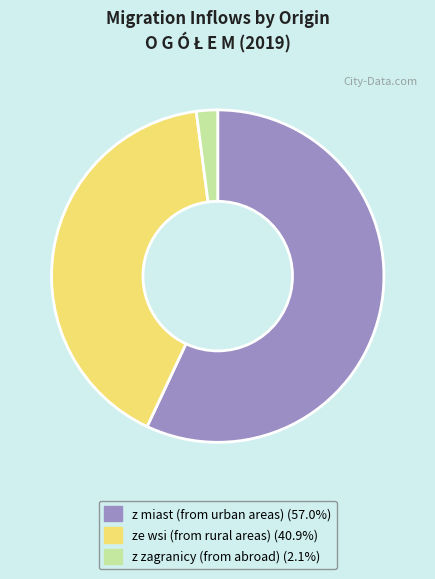

Is there a majority slice in this chart?

Yes